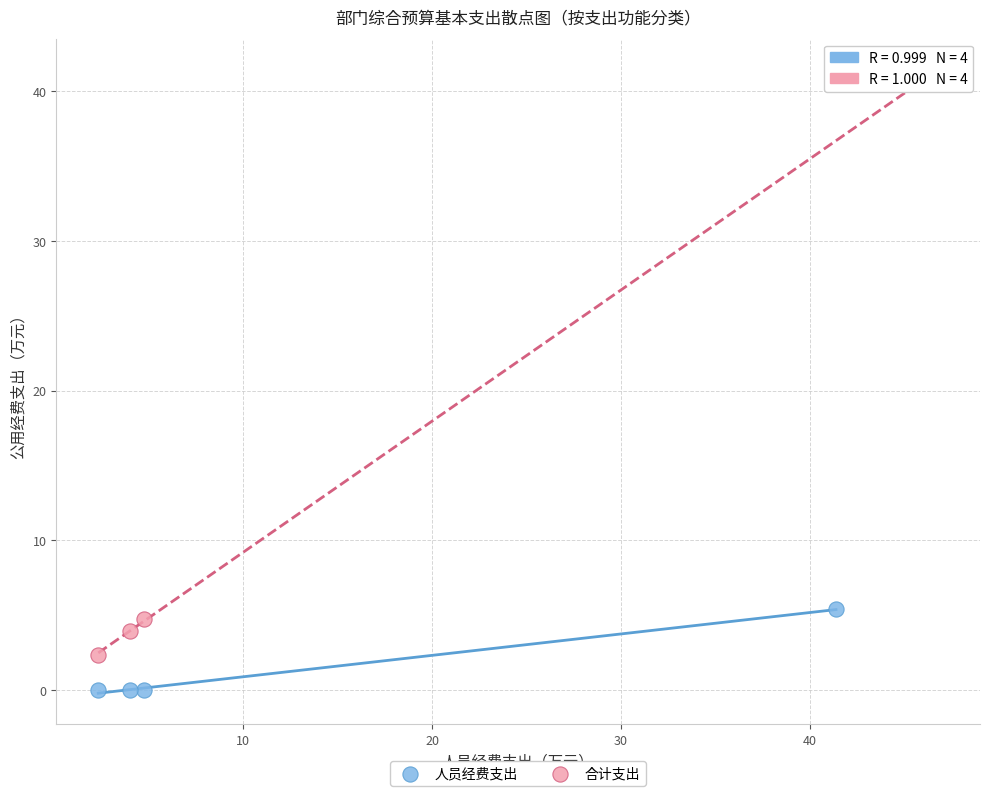

Which series has the largest Y range (max minus min)?

合计支出